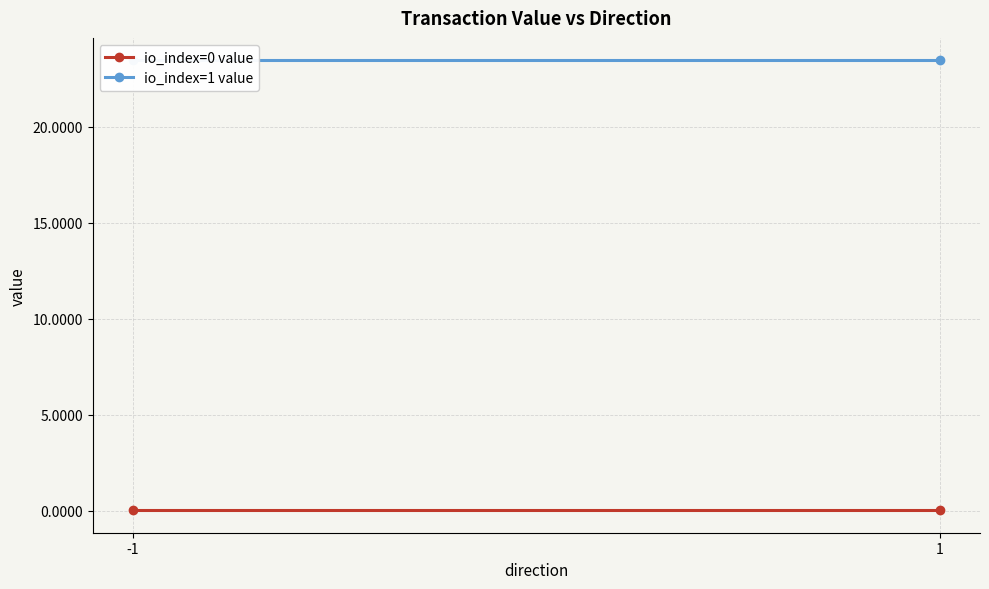

At 1, list the series in order from smallest to largest.

io_index=0 value, io_index=1 value